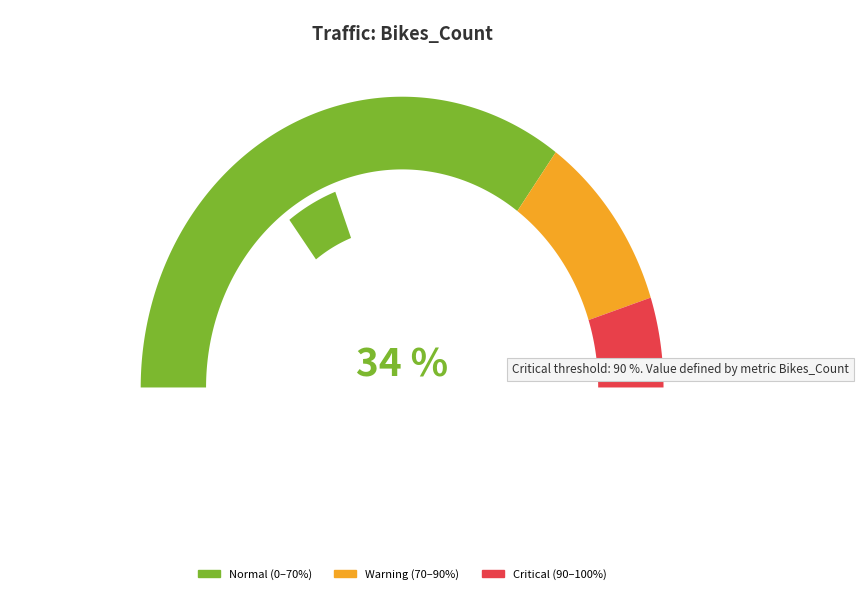

Is there a majority slice in this chart?

No